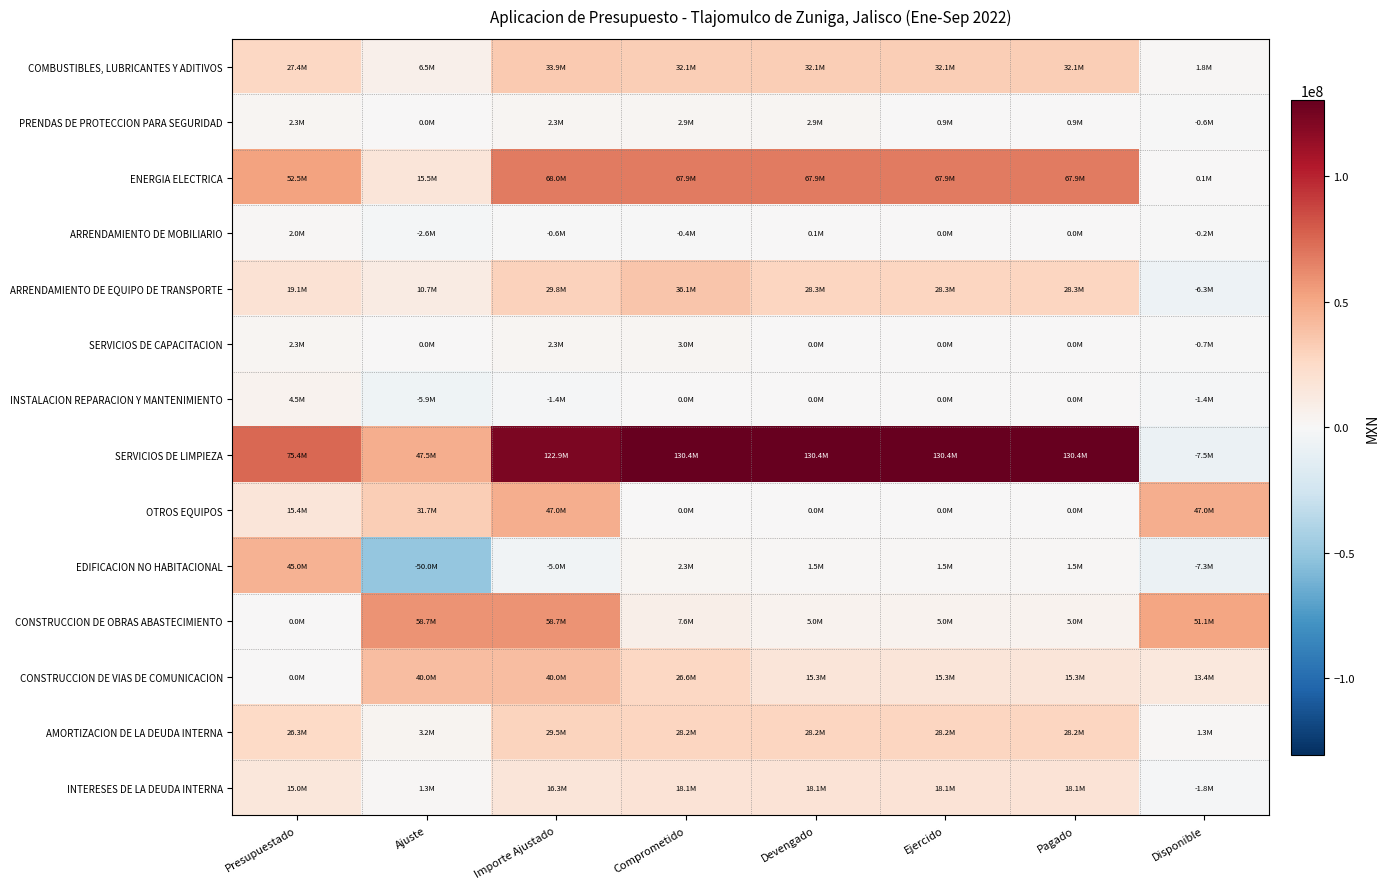

How many categories are shown in the chart?

8